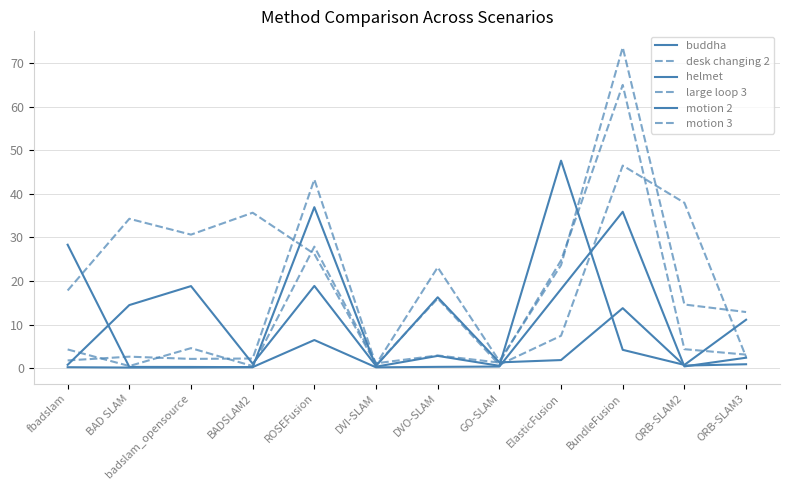

Which series has the largest total across all categories?

motion 3